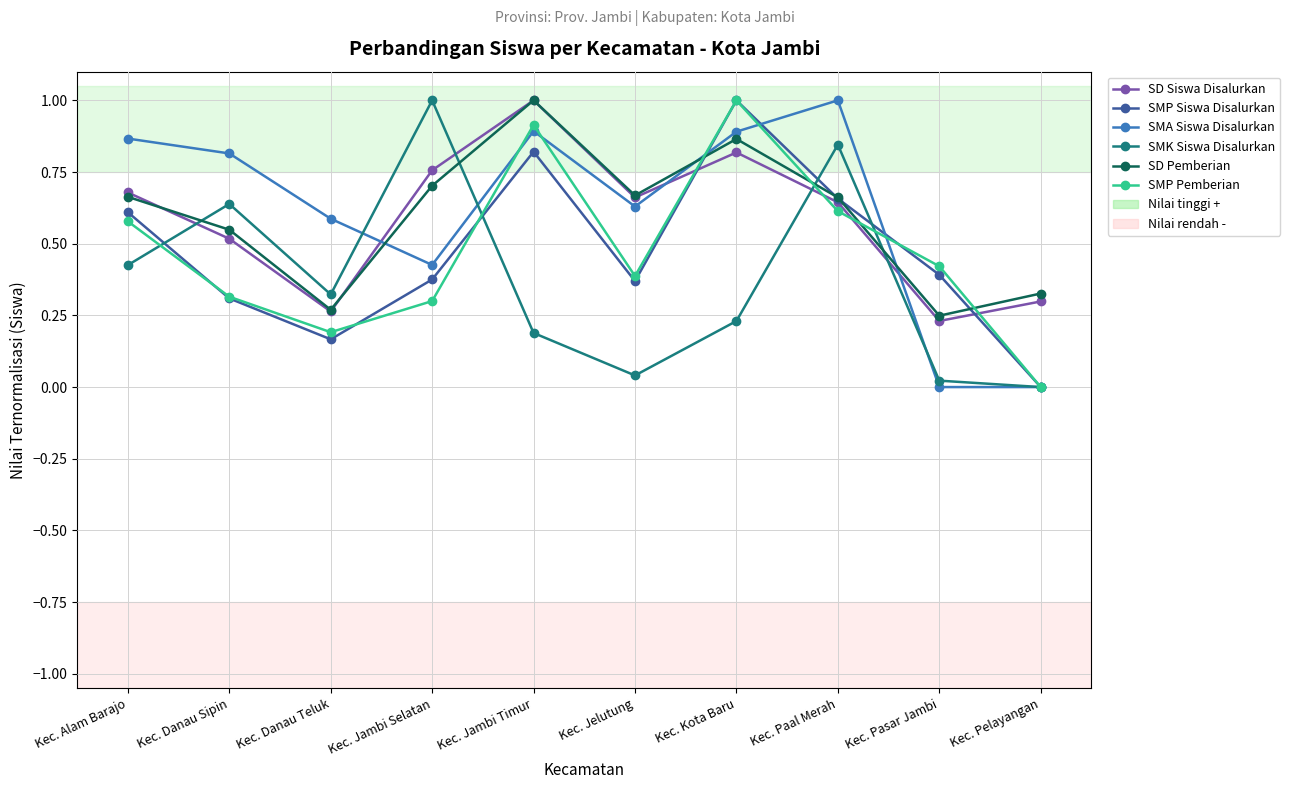

The SMA Siswa Disalurkan series shows 0.6 at Kec. Jelutung. True or false?

True